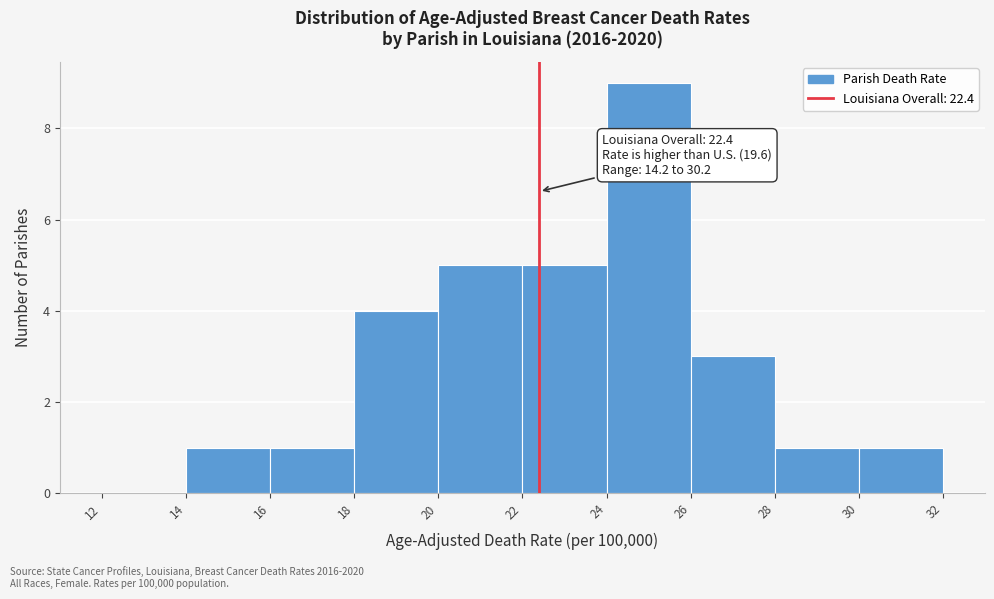

Over which range of the x-axis is the bar tallest?

24 to 26